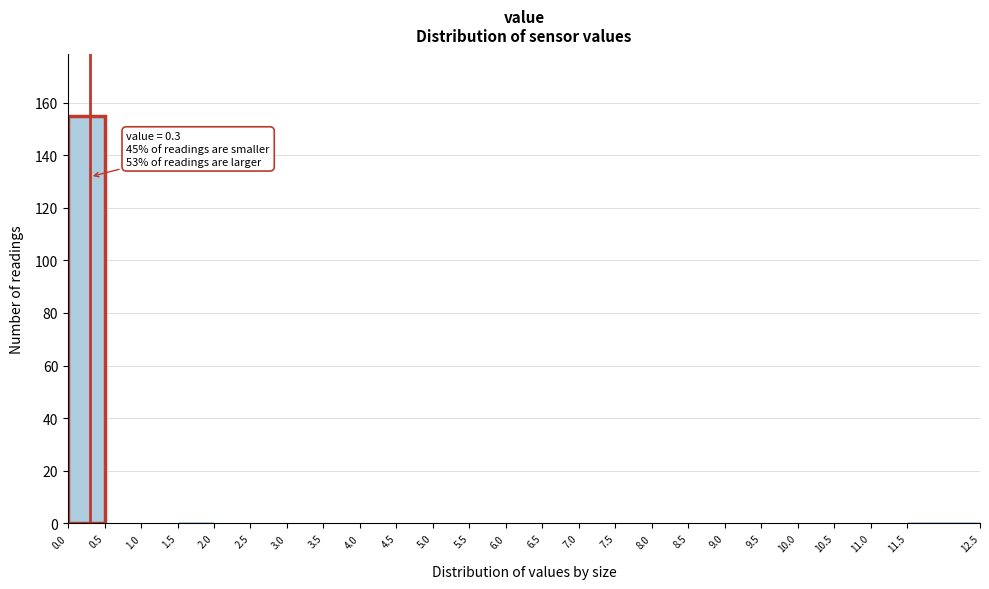

Which range on the x-axis has the tallest bar?

0.0 to 0.5